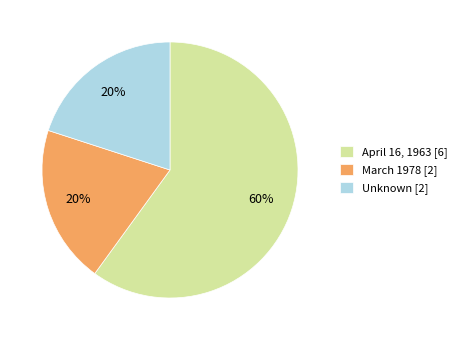

Is the sum of Unknown [2] and April 16, 1963 [6] greater than half?

Yes